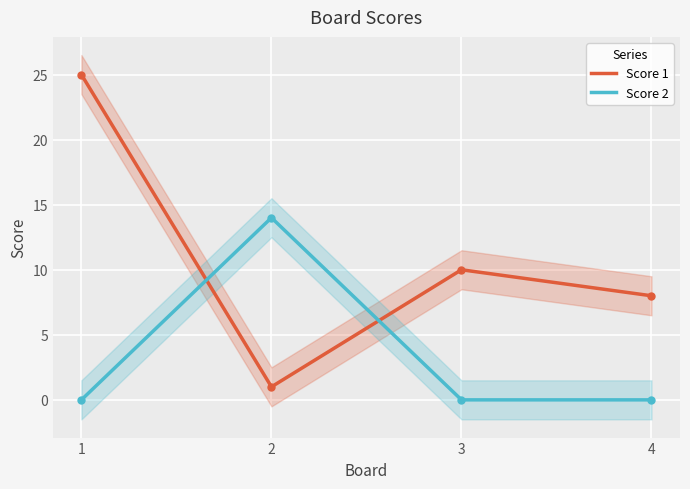

Where do Score 1 and Score 2 first cross each other?

1 and 2